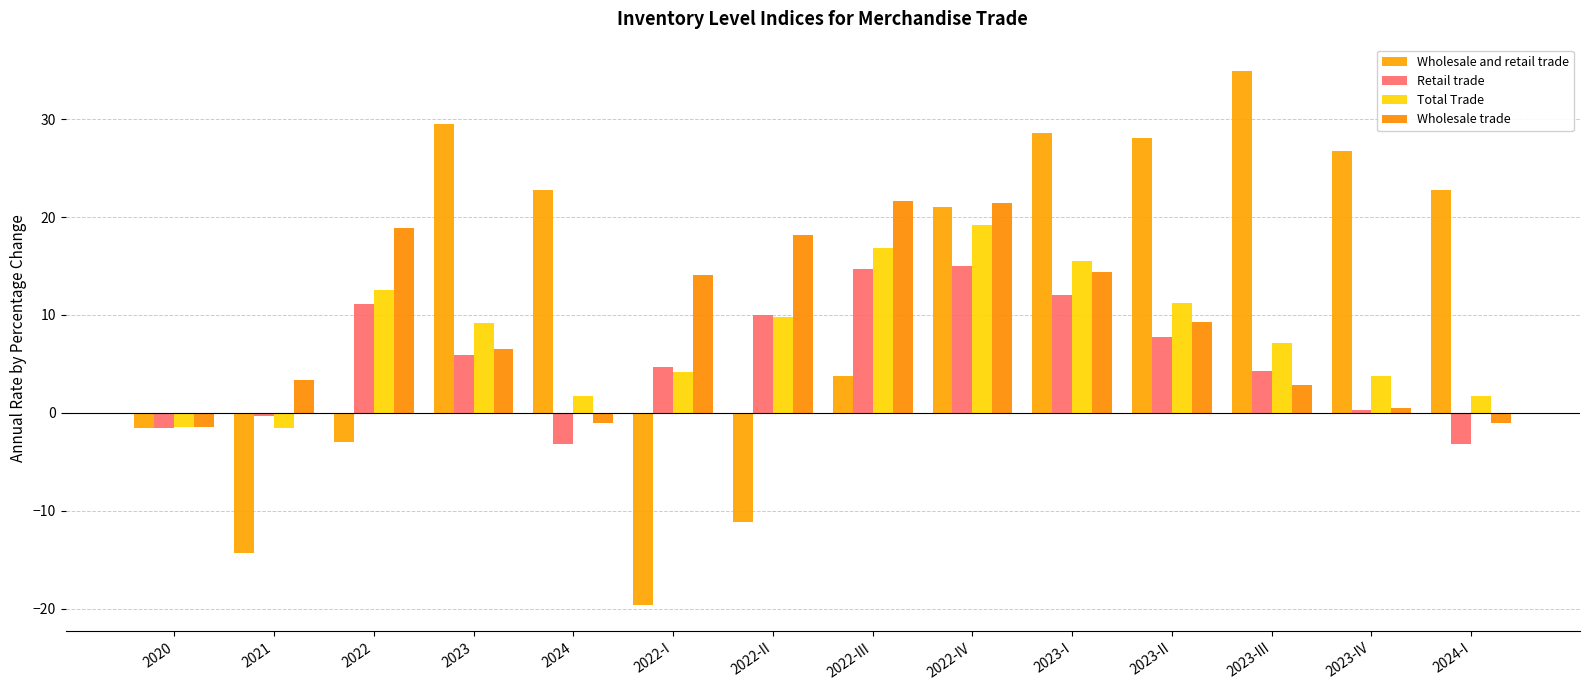

What is the difference between the maximum and second lowest values in the Total Trade series?

20.6